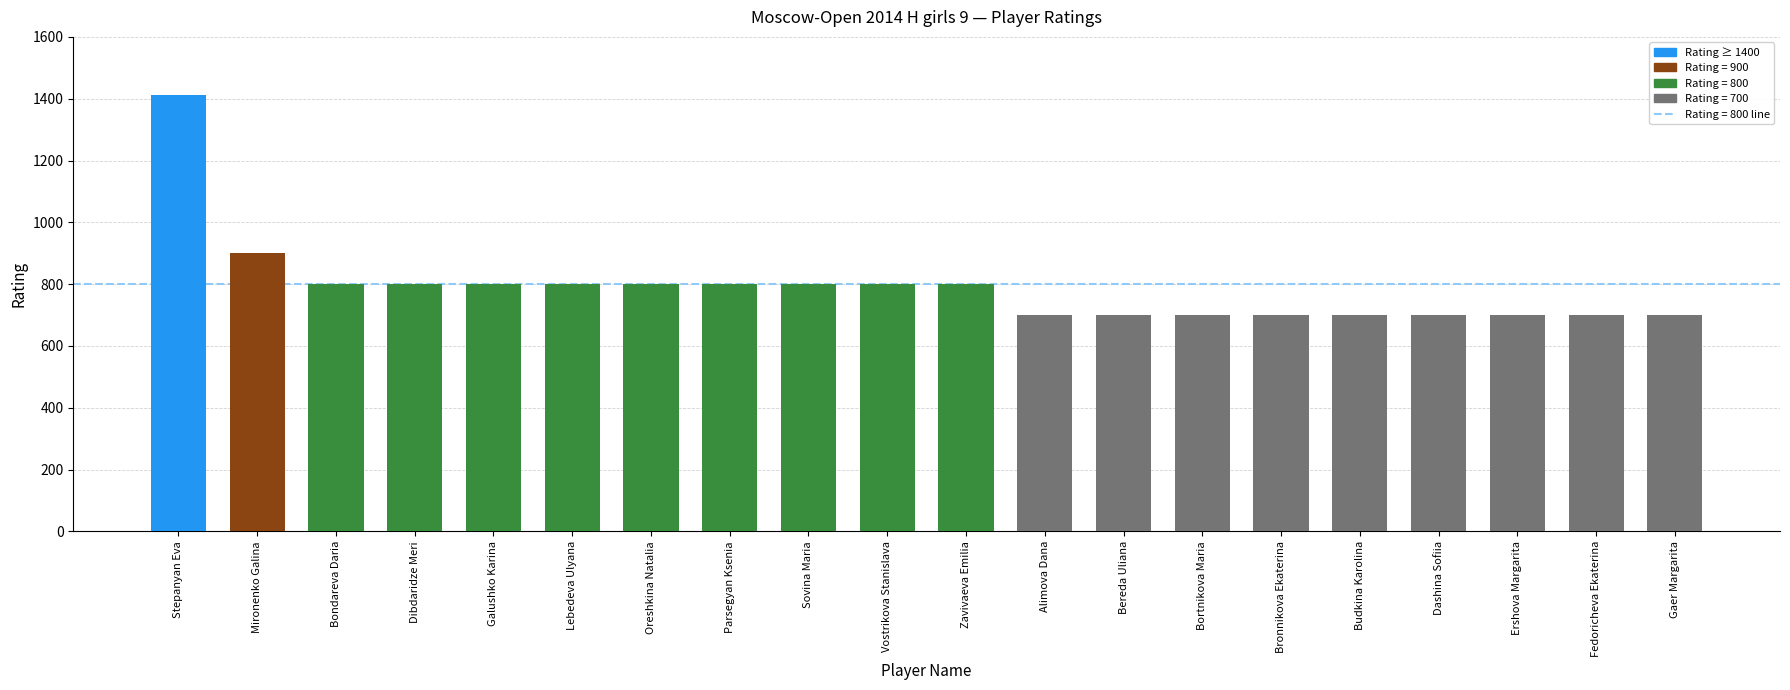

Approximately how many times larger is the value at Dashina Sofiia compared to Bondareva Daria?

0.9